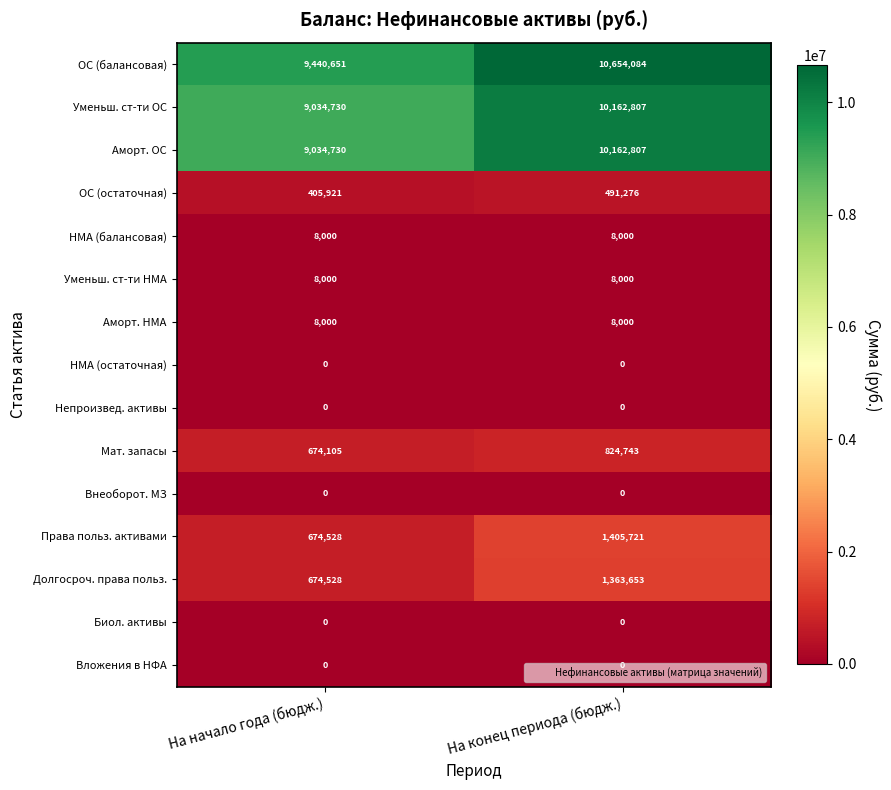

Count the number of categories in the chart.

2